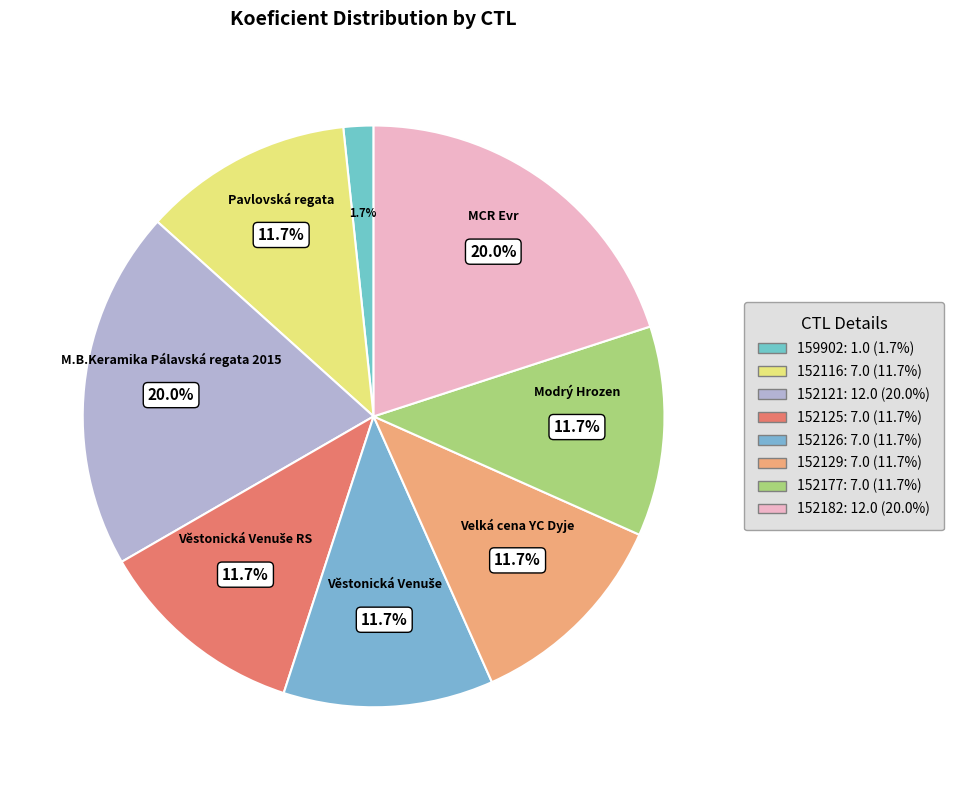

Which category has the smallest portion of the pie?

159902